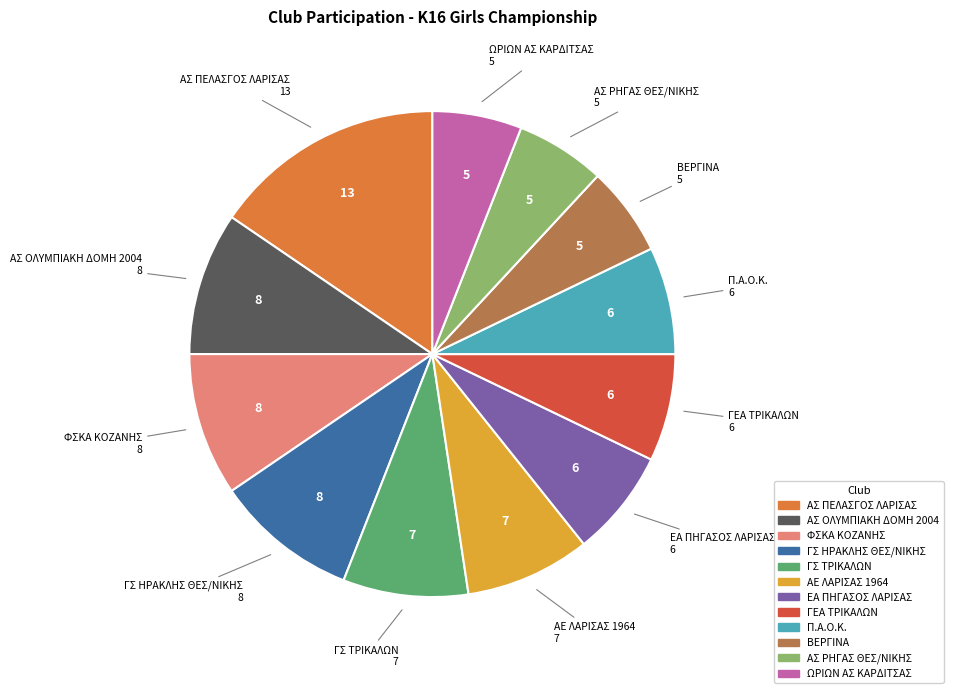

Combined, do ΦΣΚΑ ΚΟΖΑΝΗΣ and ΒΕΡΓΙΝΑ account for over 50%?

No